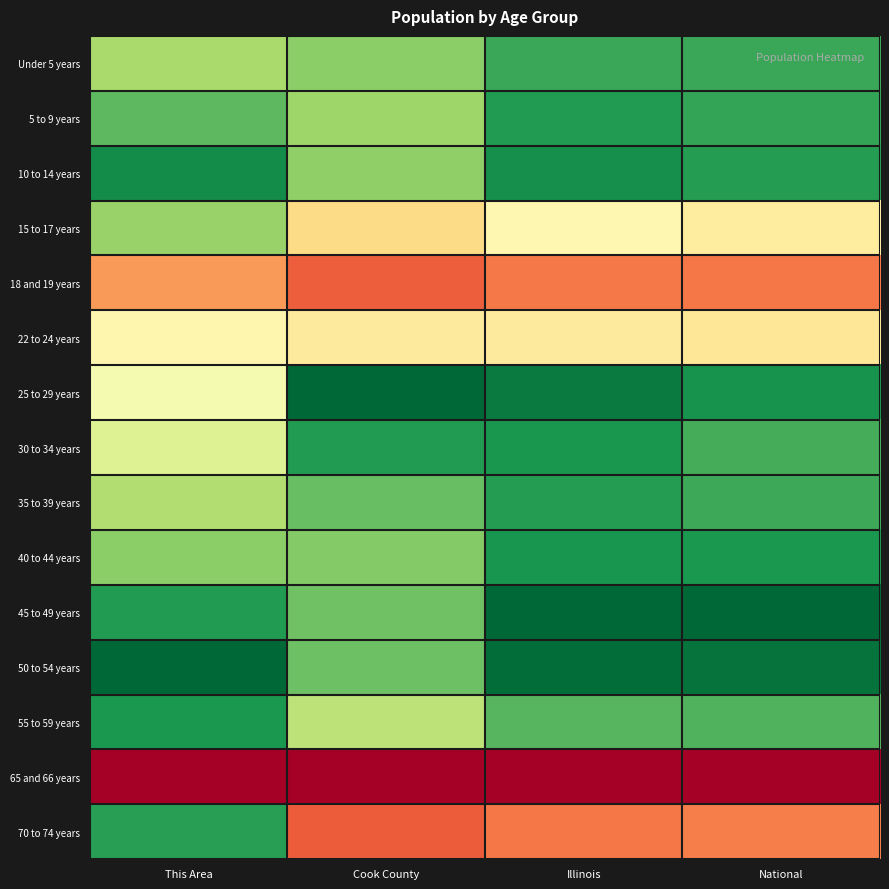

At how many categories does at least one series exceed 0?

4